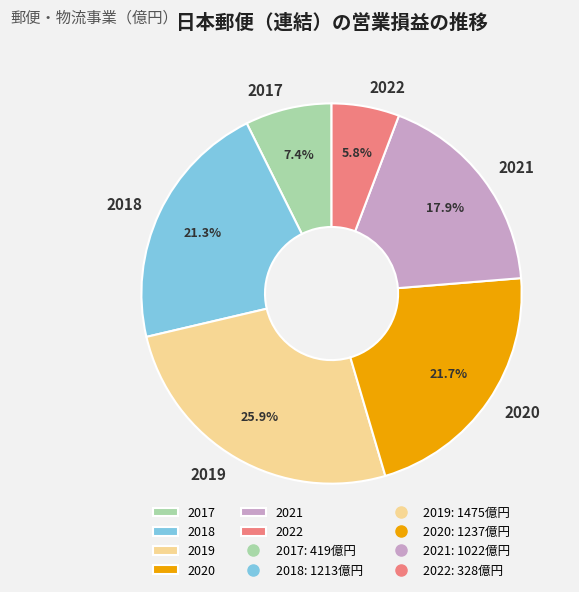

Count the number of slices in the pie.

6